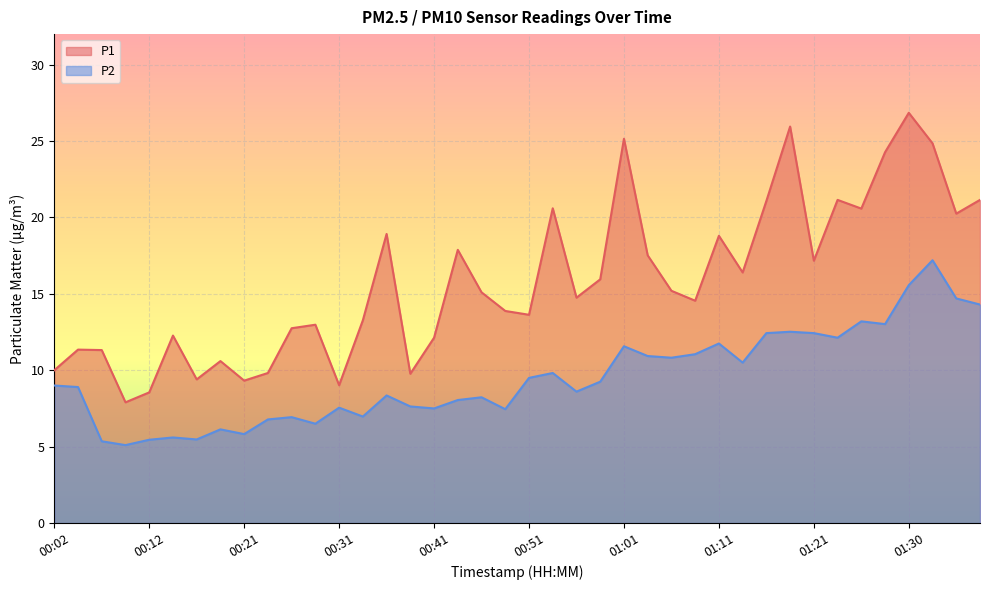

How many data points does each series have?

40